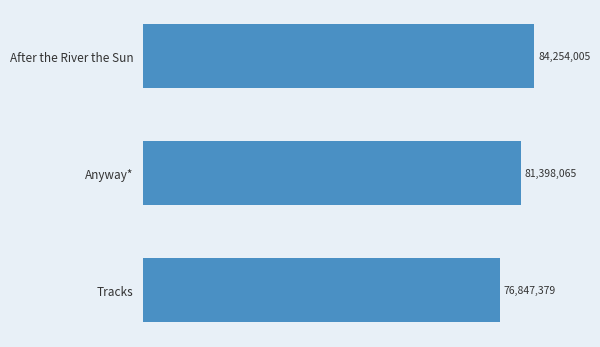

Does the chart contain any negative values?

No